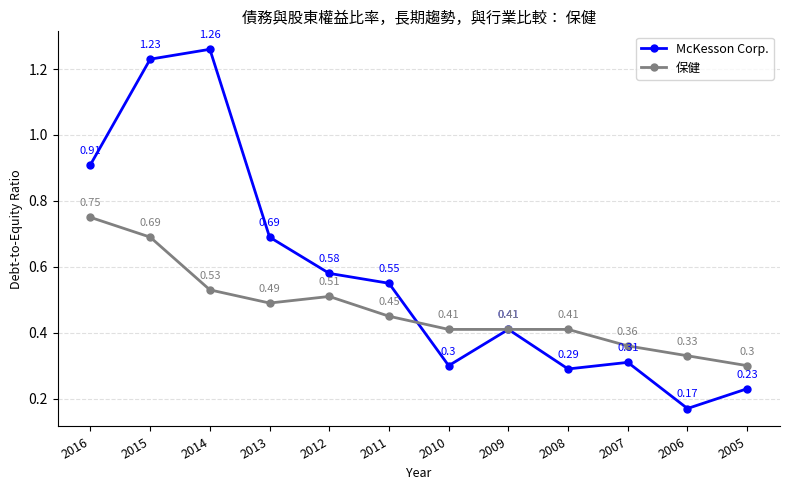

Is the value of McKesson Corp. at 2016 greater than the value of 保健 at 2009?

Yes